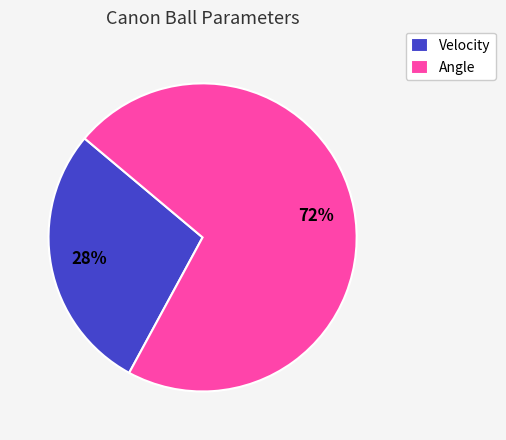

True or false: Angle accounts for 77% of the total.

False